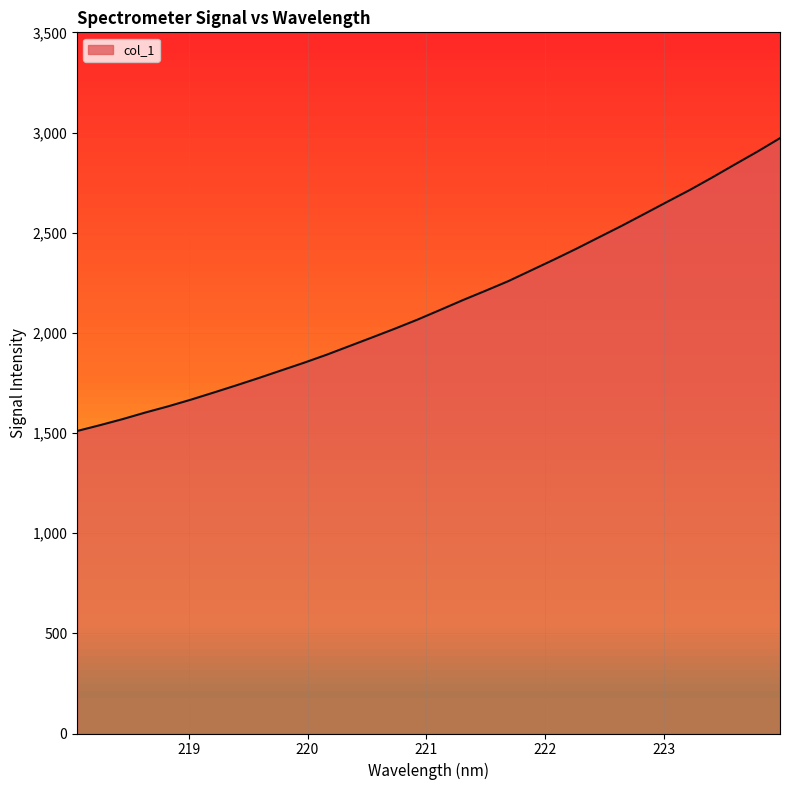

How many data points does each series have?

32